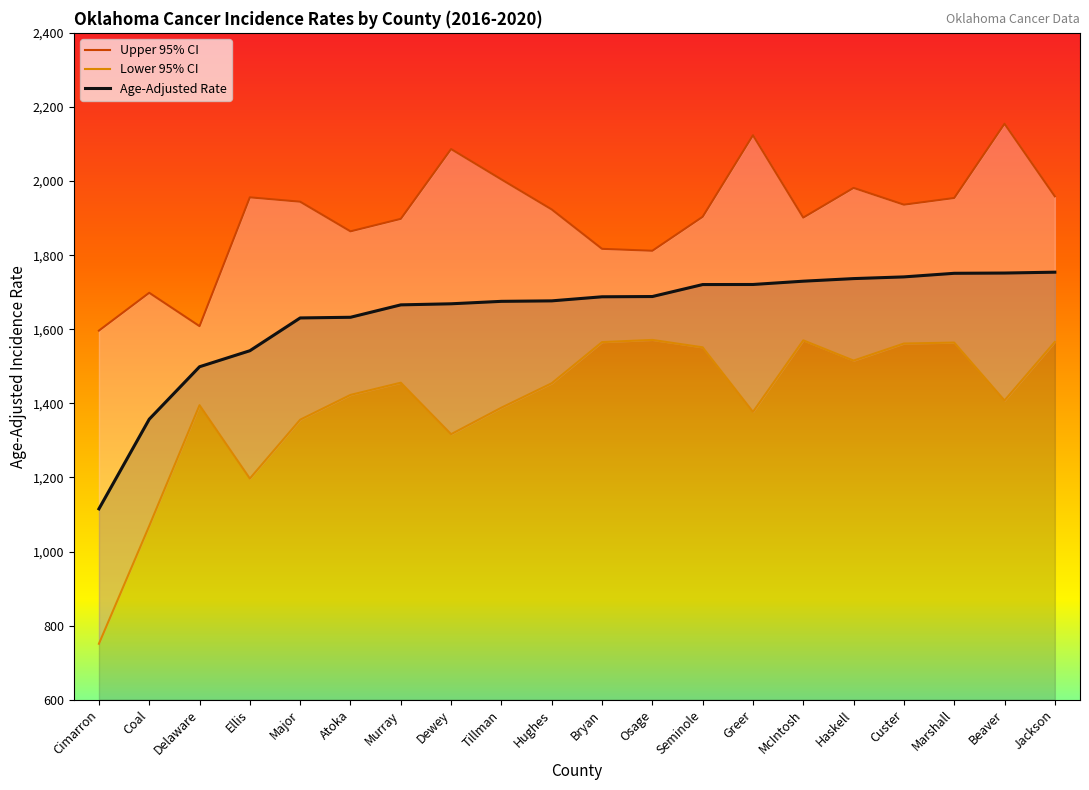

What is the total value across all series at Cimarron?

3462.6